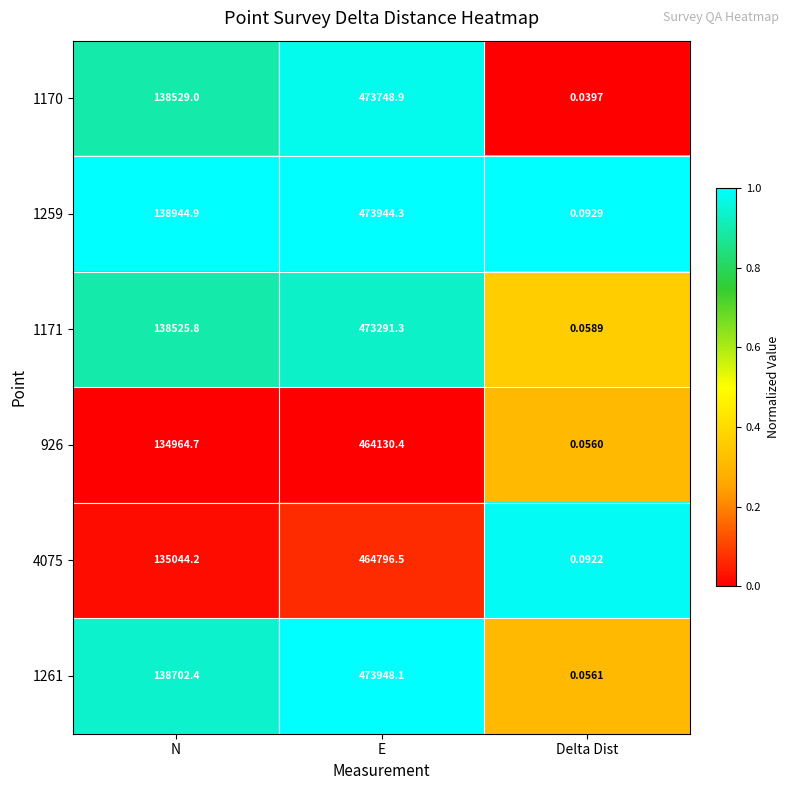

What is the spread (max minus min) of values at E?

9817.7